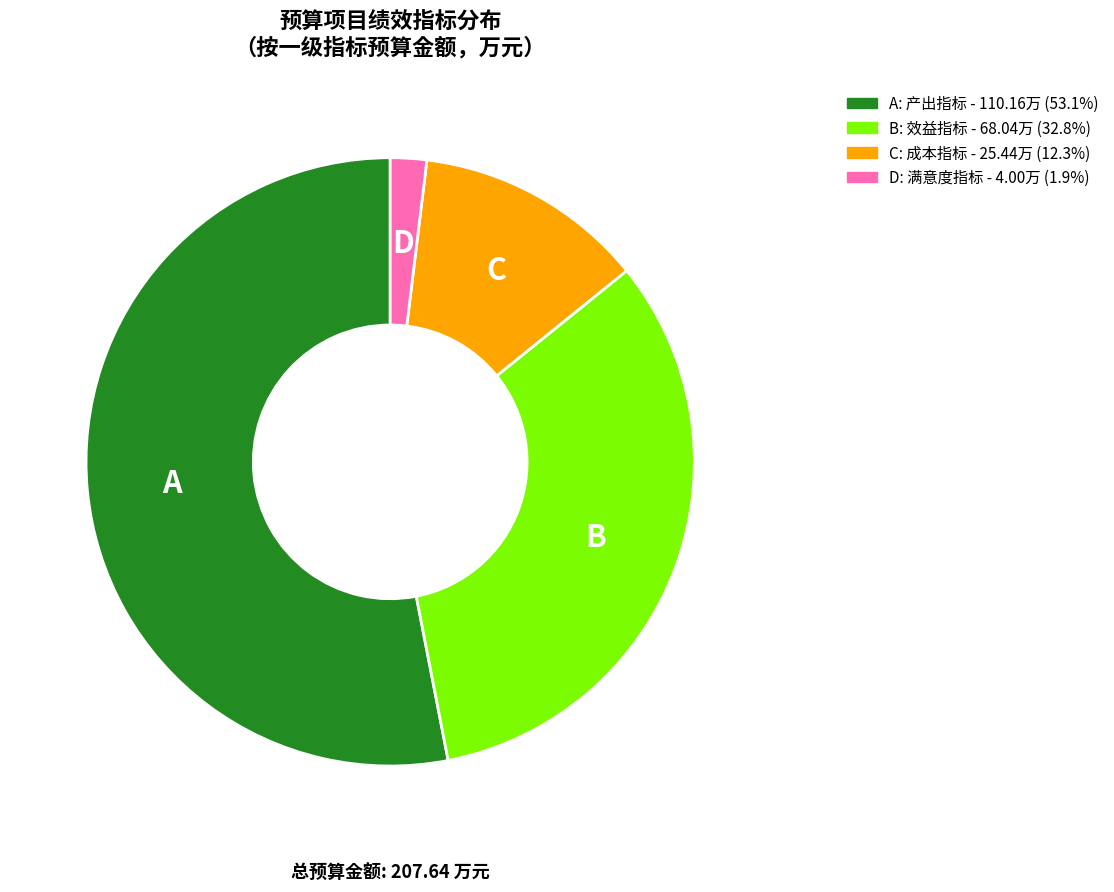

Is there any slice that represents more than half of the pie?

Yes